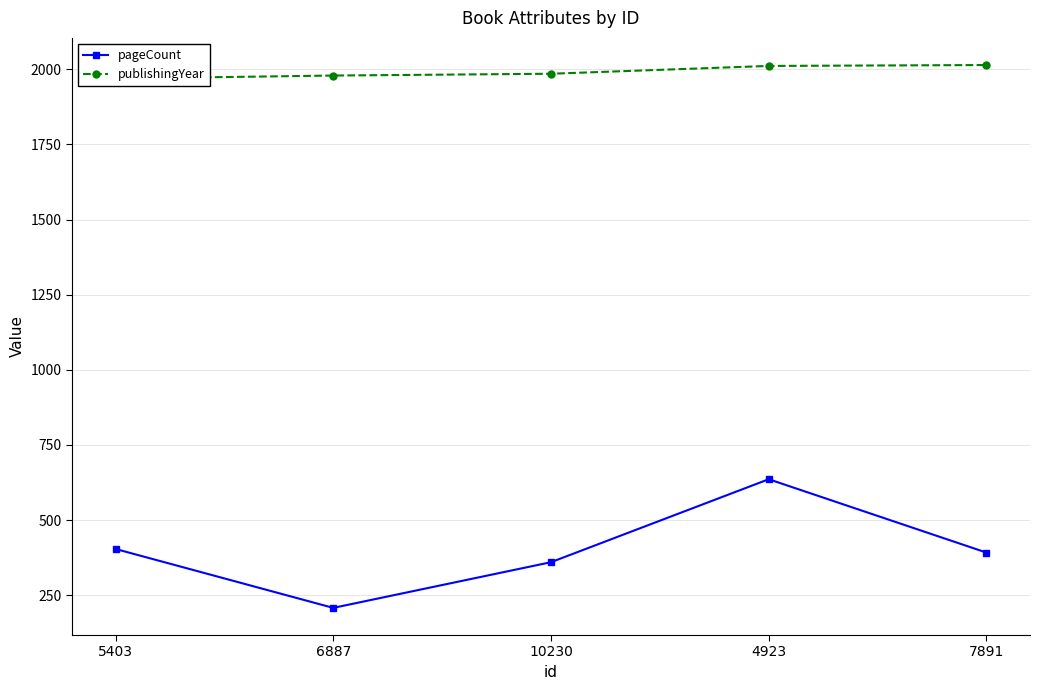

The value of publishingYear at 10230 is 1985. True or false?

True